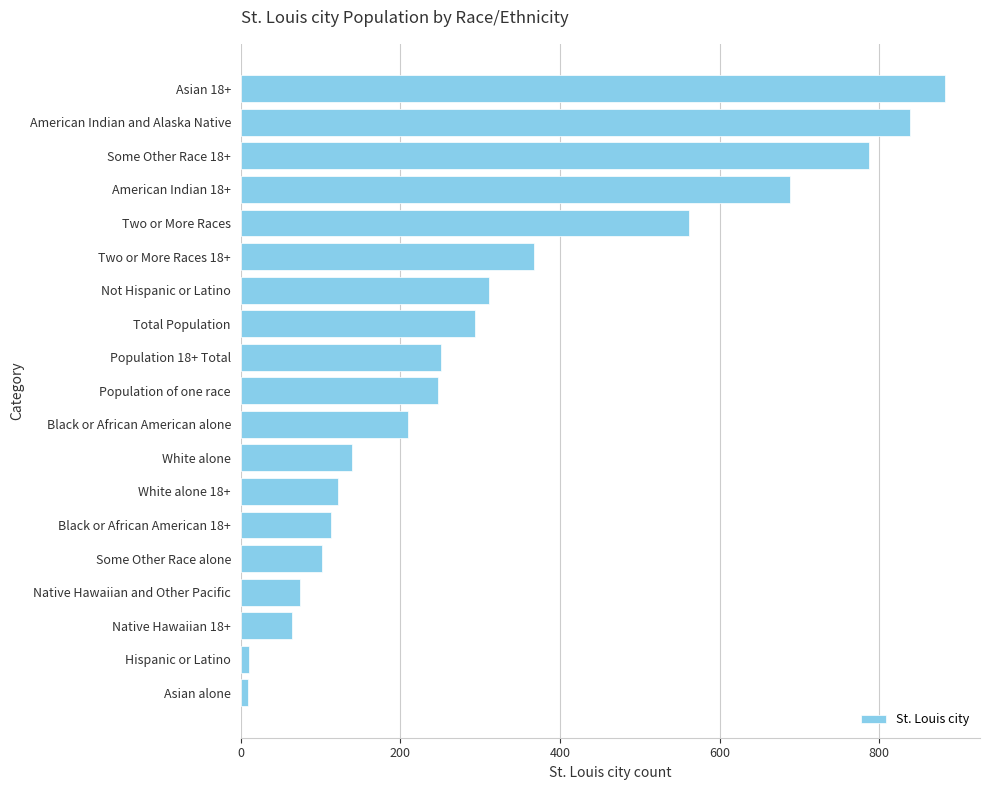

What is the change in value from Native Hawaiian 18+ to Asian 18+?

+818